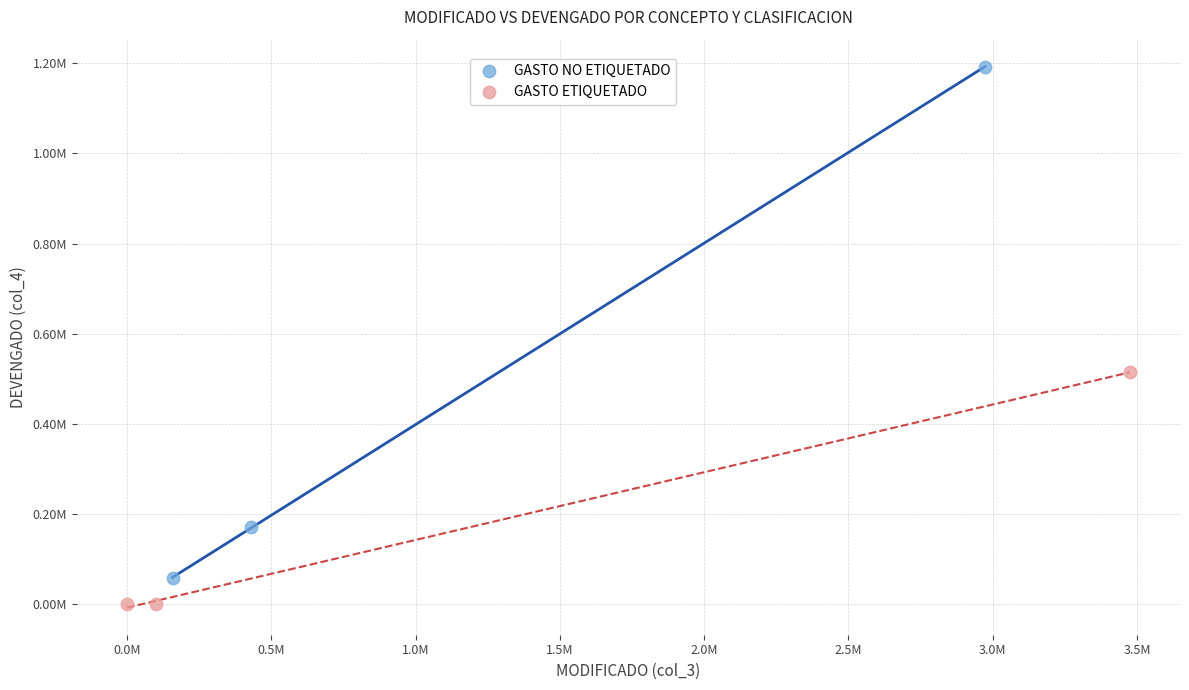

Which series reaches the minimum Y coordinate?

GASTO ETIQUETADO